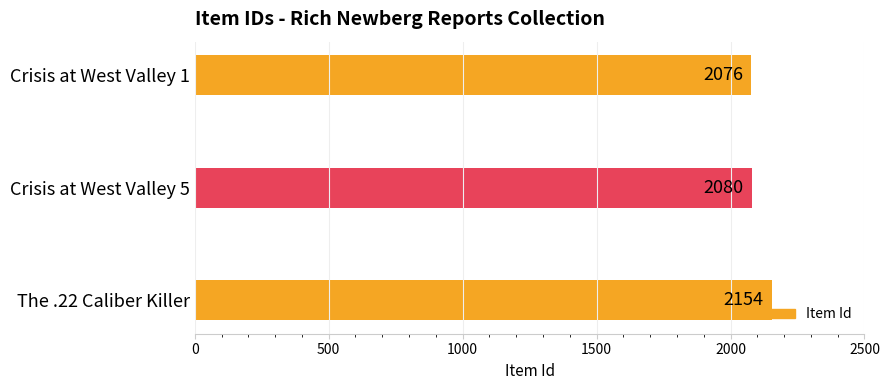

Rank the categories by value from lowest to highest.

Crisis at West Valley 1, Crisis at West Valley 5, The .22 Caliber Killer